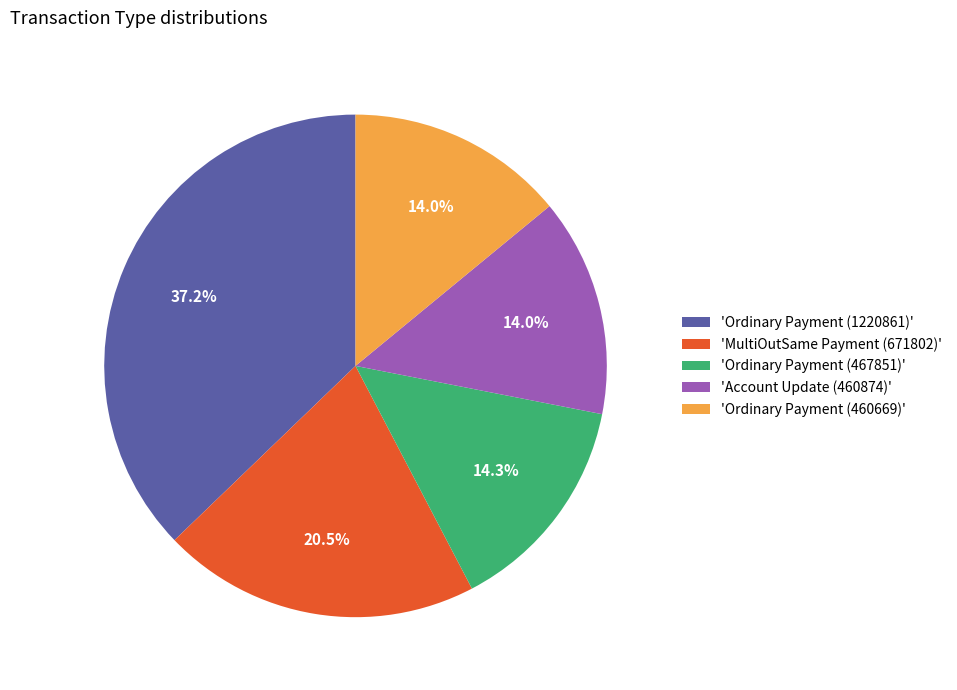

Between 'Account Update (460874)' and 'MultiOutSame Payment (671802)', which is larger?

'MultiOutSame Payment (671802)'